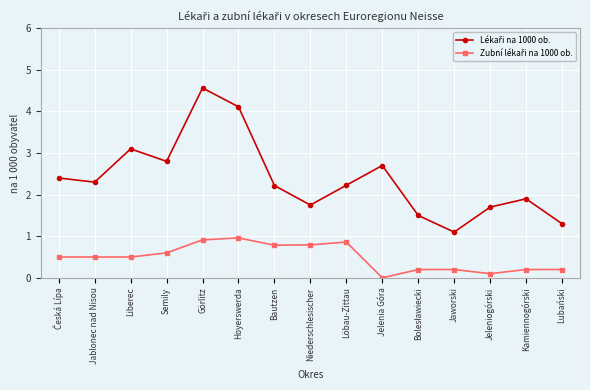

At which category is the sum across all series the highest?

Görlitz